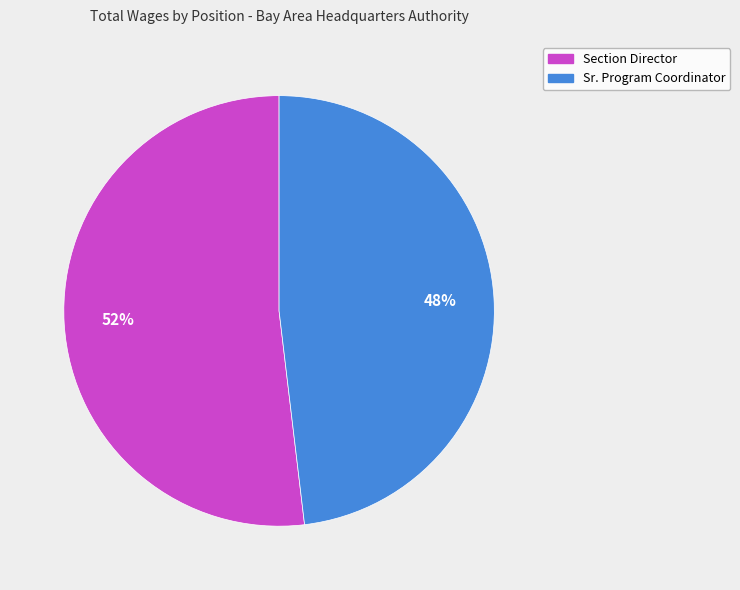

Combined, do Section Director and Sr. Program Coordinator account for over 50%?

Yes